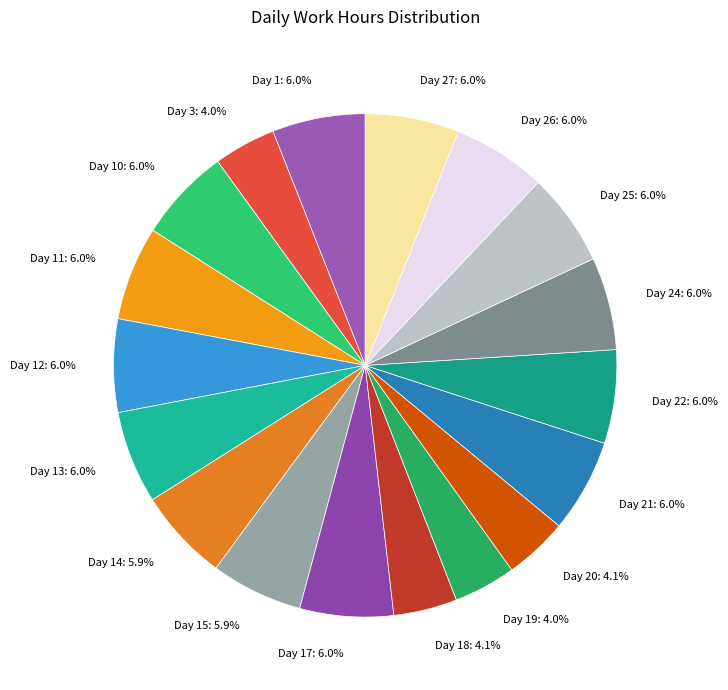

What portion of the pie excludes Day 15: 5.9%?

94.1%